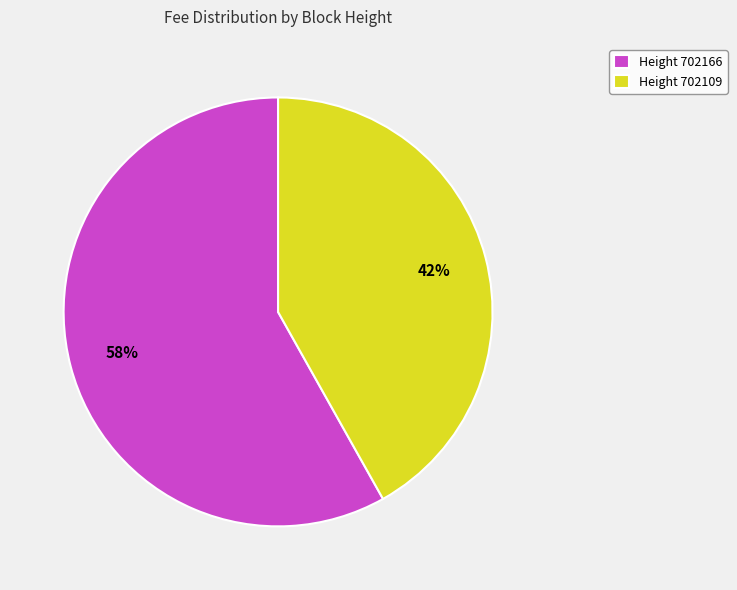

To the nearest percent, what is the difference between the largest and smallest slice percentages?

16%